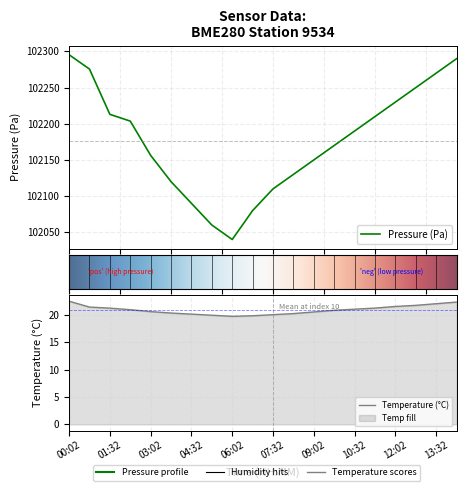

At which category does pressure reach its first local valley?

06:02